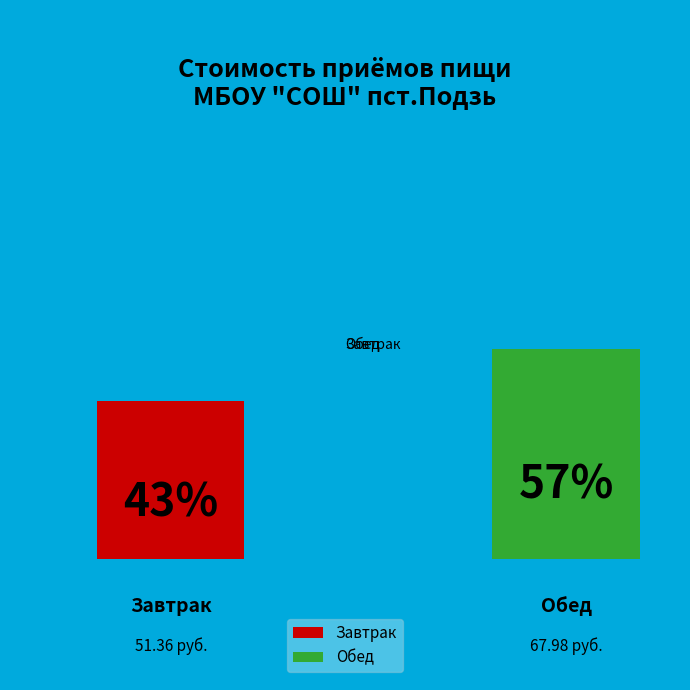

Rank the categories by value from lowest to highest.

Завтрак, Обед